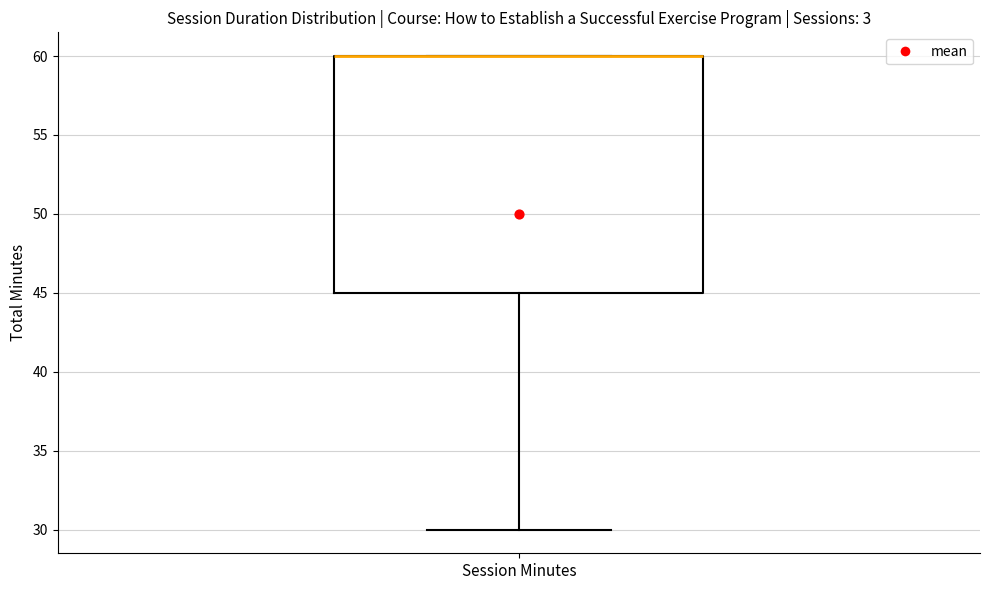

Where does the lower whisker of the box for Session Minutes end on the y-axis? The values are not printed on the chart, so give them approximately, as read against the axis.

30